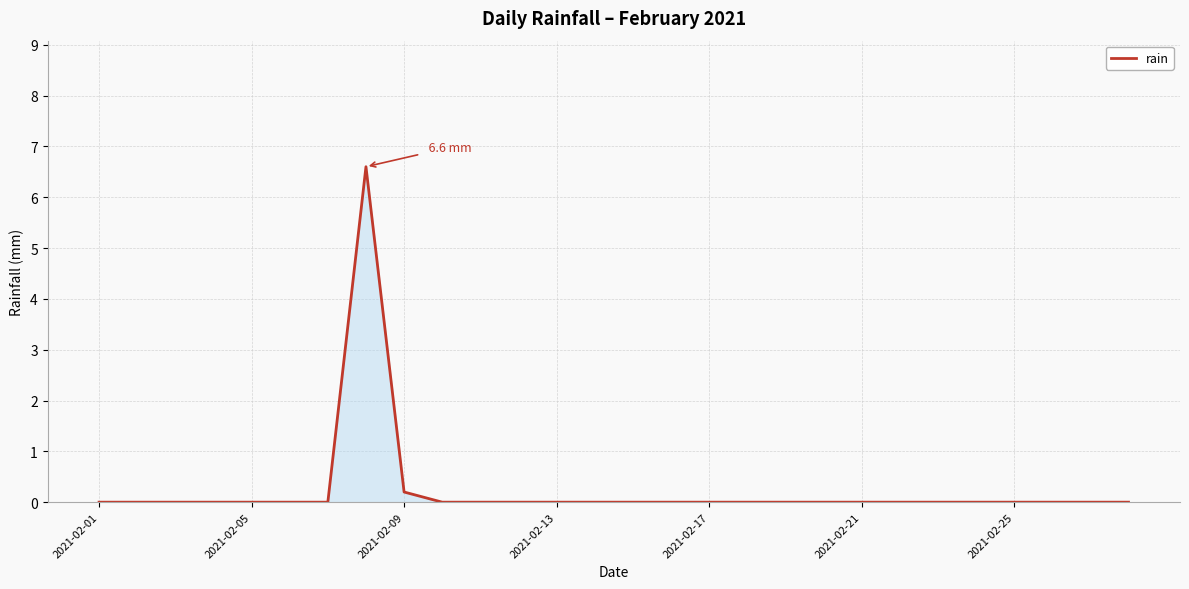

What is the difference between the maximum and minimum values?

6.6